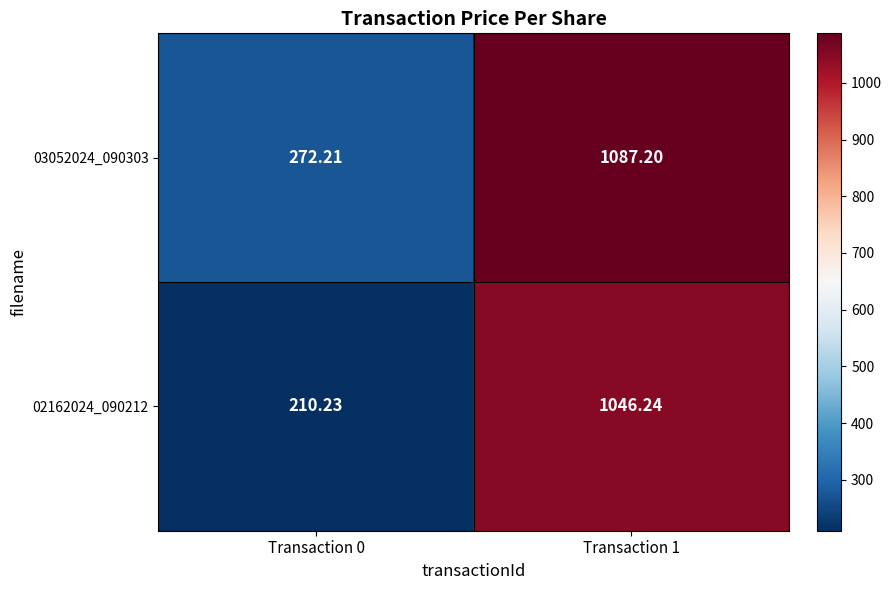

How many series are shown in this chart?

2